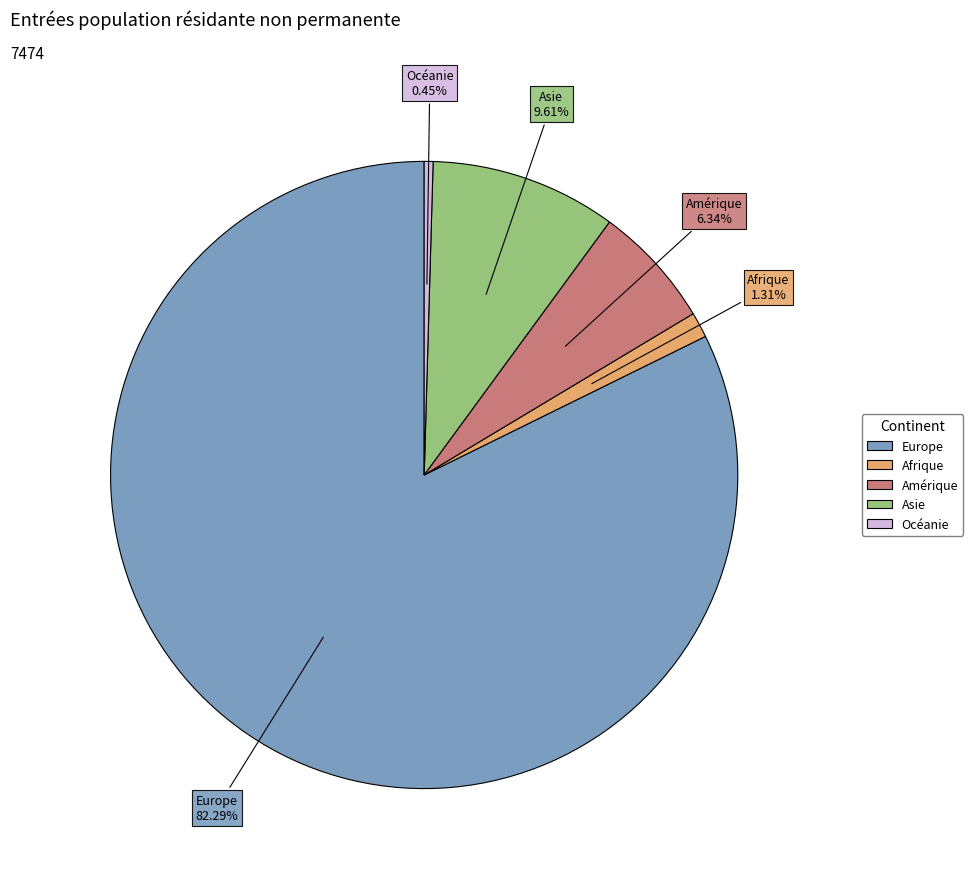

Count the number of slices in the pie.

5